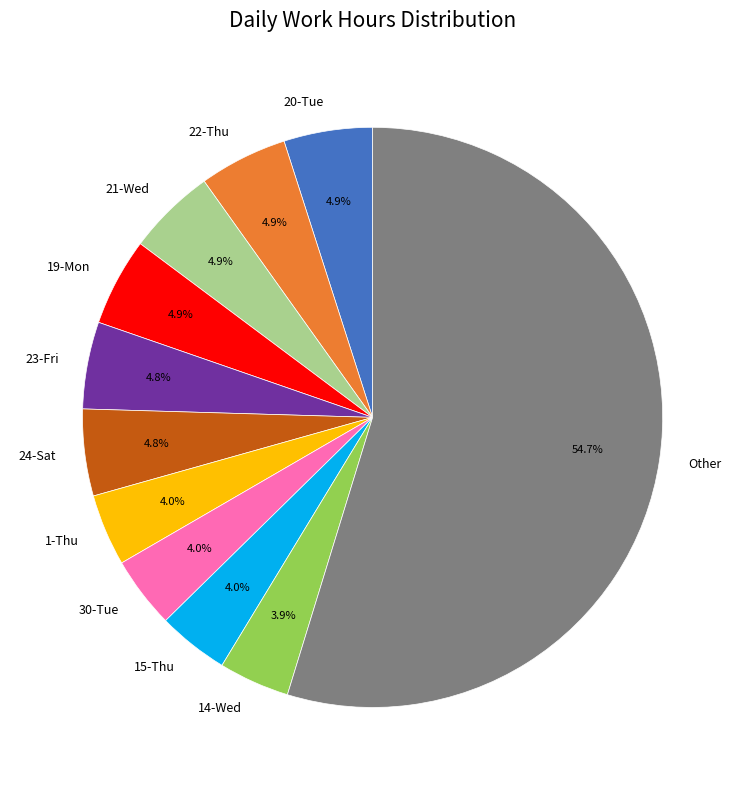

What percentage is NOT represented by 1-Thu?

96.0%